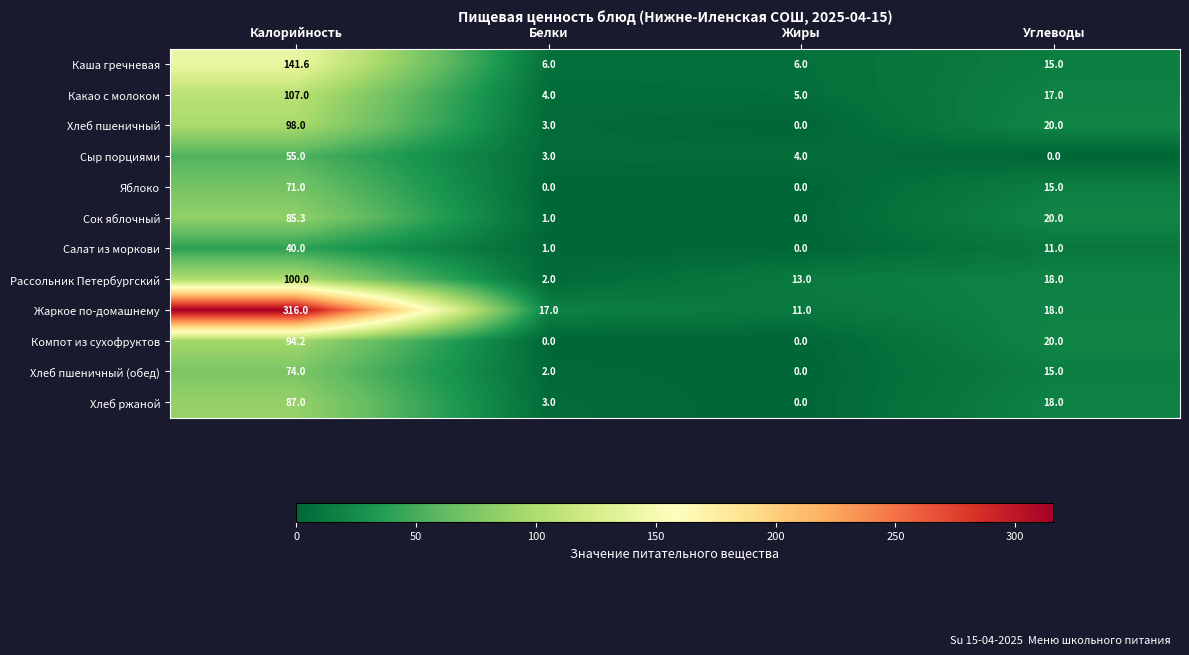

What is the difference between the highest and lowest values at Углеводы?

20.0